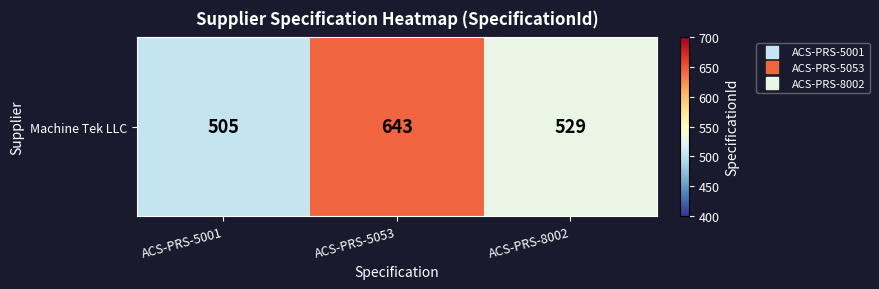

Count the number of values greater than 529.

1